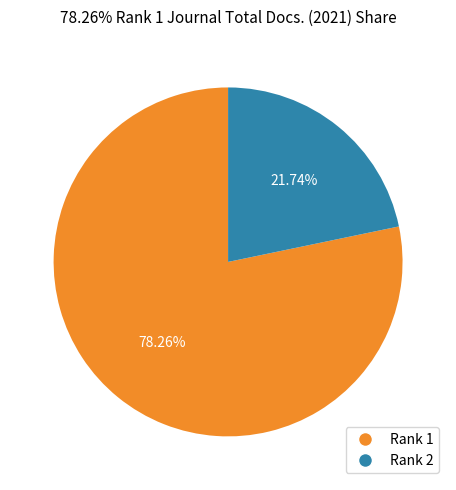

How many slices are in this pie chart?

2